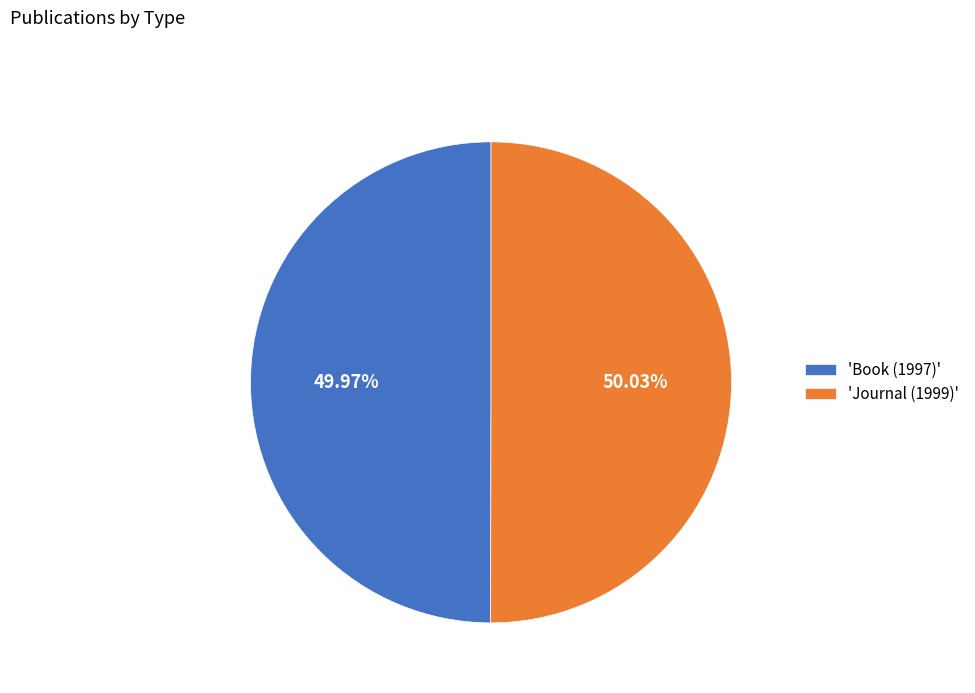

Is there any slice that represents more than half of the pie?

Yes